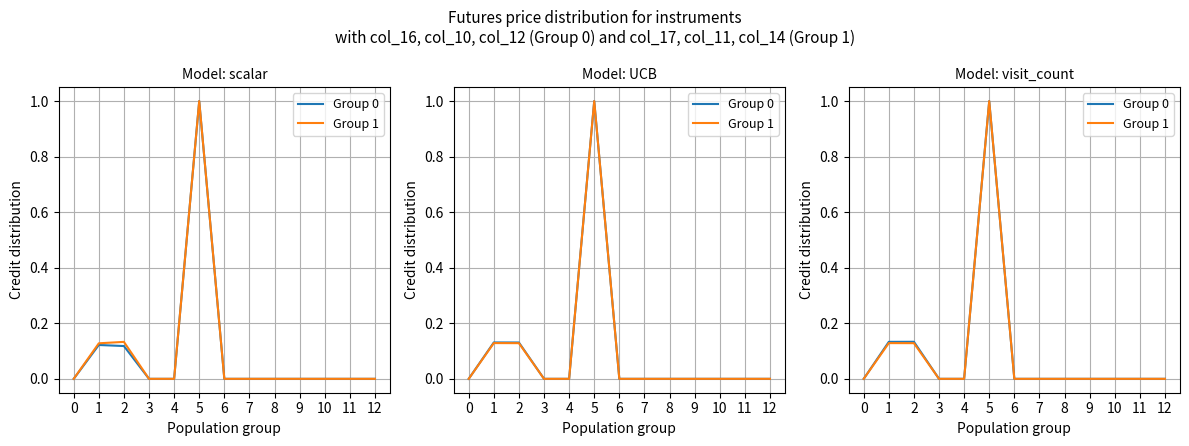

True or false: Group 0 has more than 0 interior local peaks.

True